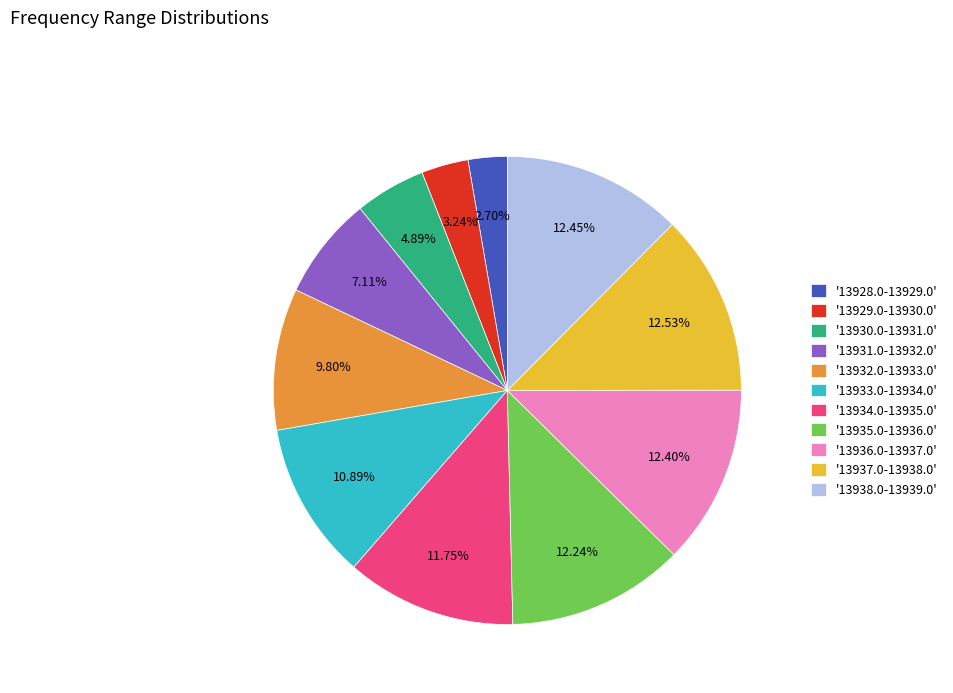

Does '13936.0-13937.0' account for over 50% of the chart?

No